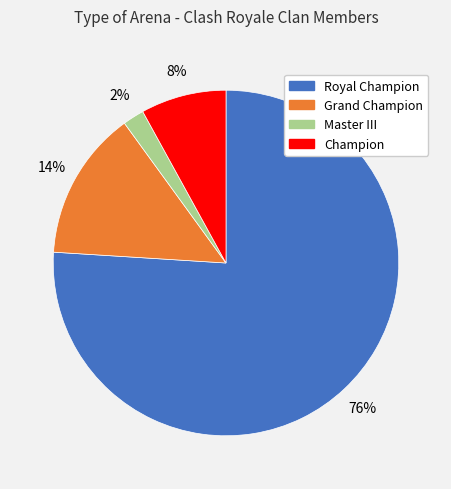

To the nearest percent, what is the average slice percentage?

25%